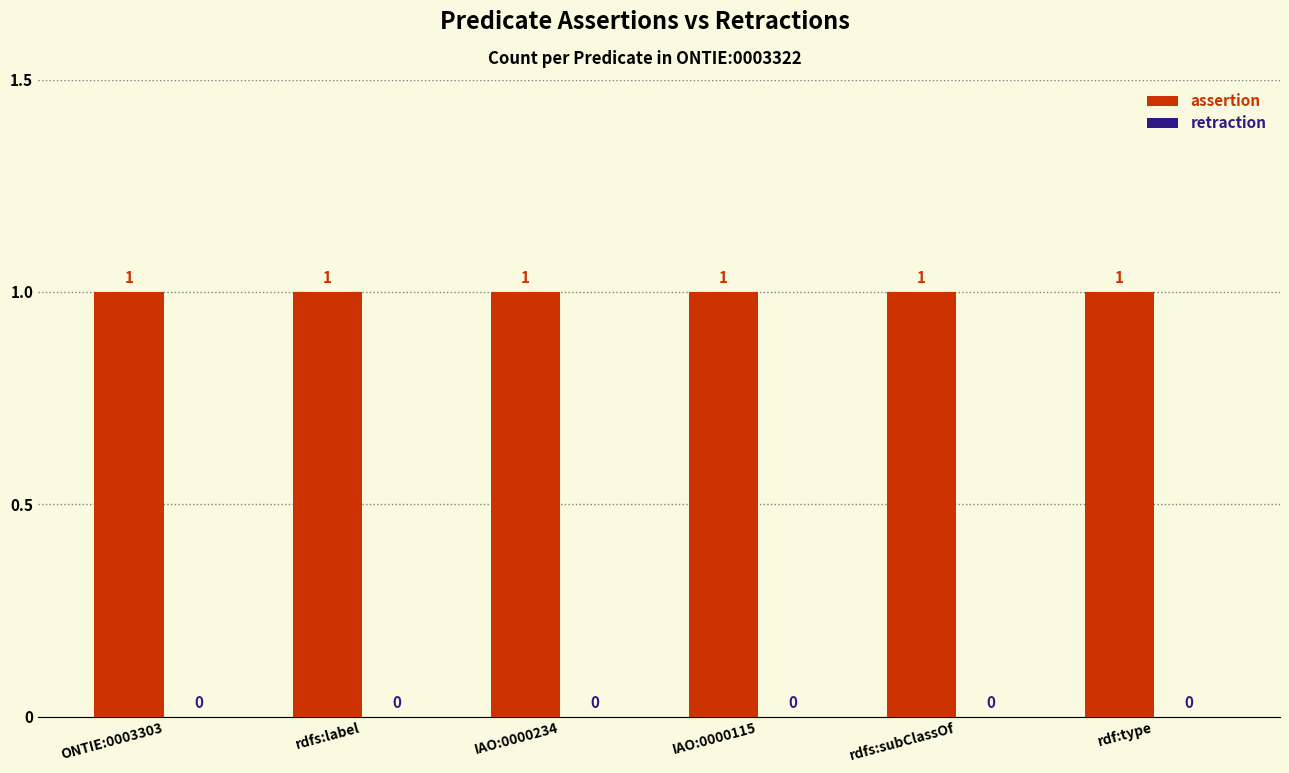

How many bars are there in total?

12